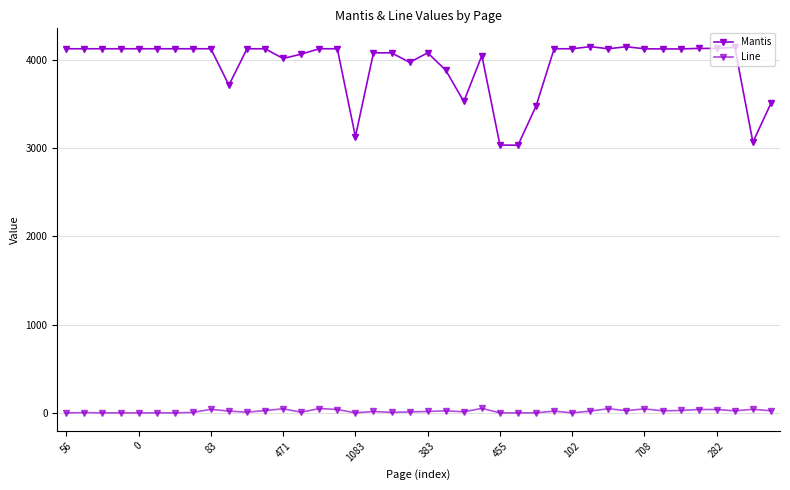

How many lines are shown in the chart?

2